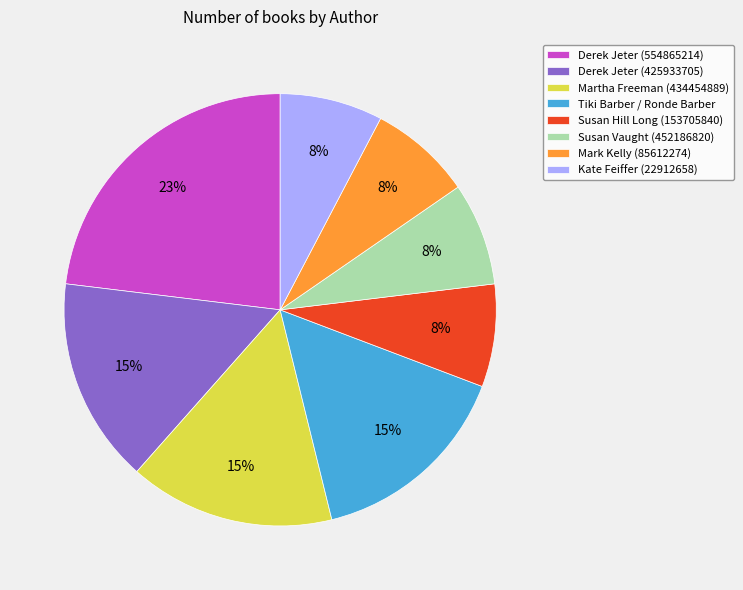

What percentage is the Susan Vaught (452186820) slice, to the nearest percent?

8%